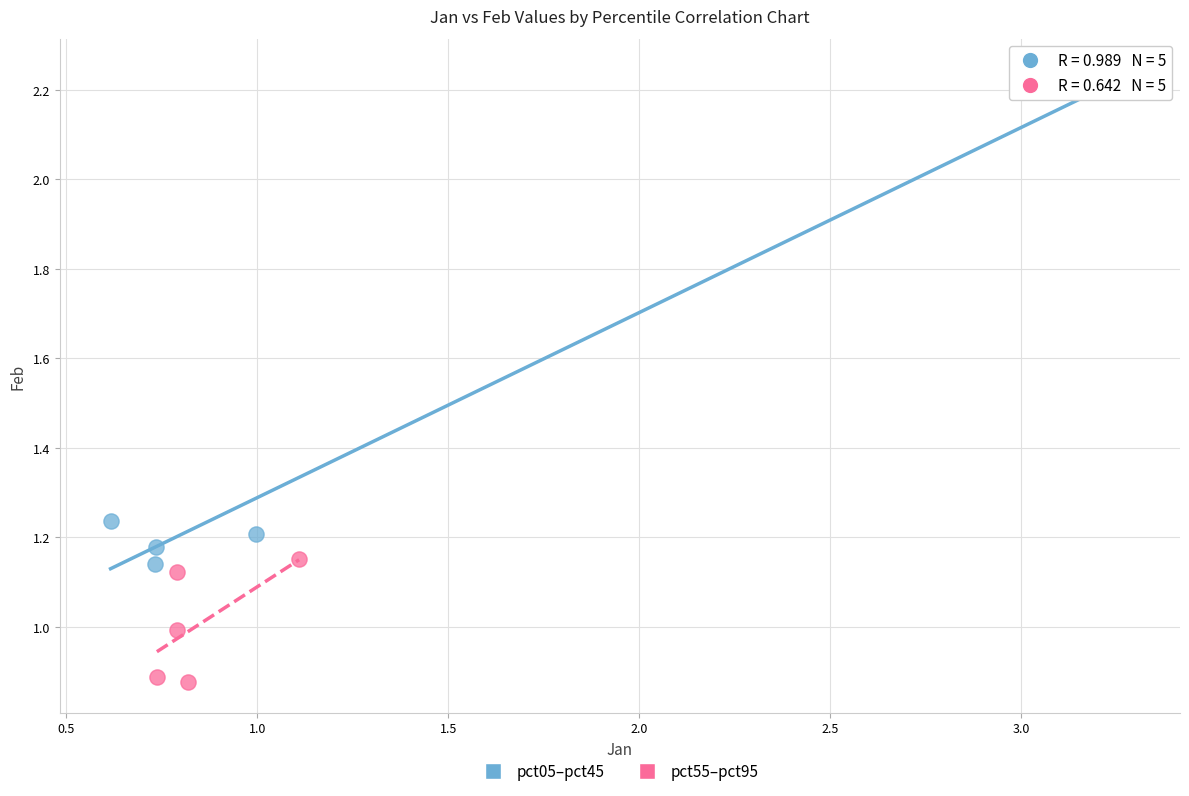

Which series contains the lowest Y value?

pct55–pct95